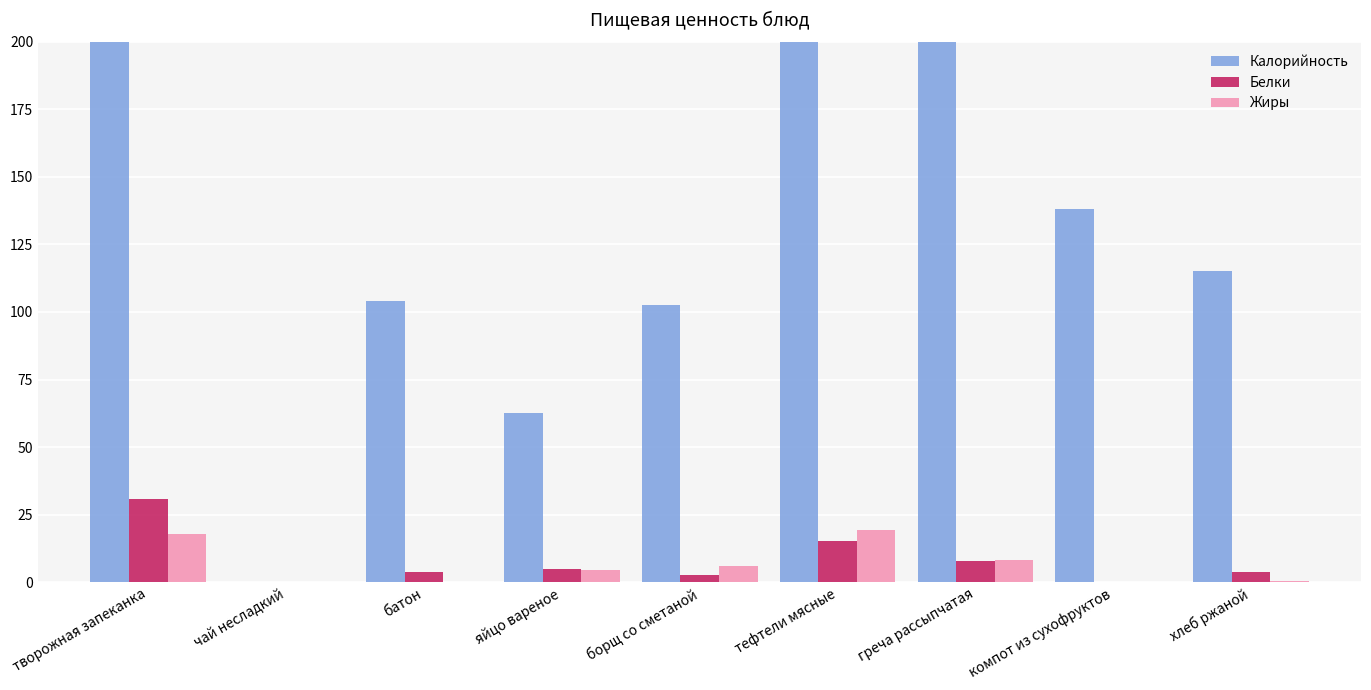

How many distinct data groups are displayed?

3